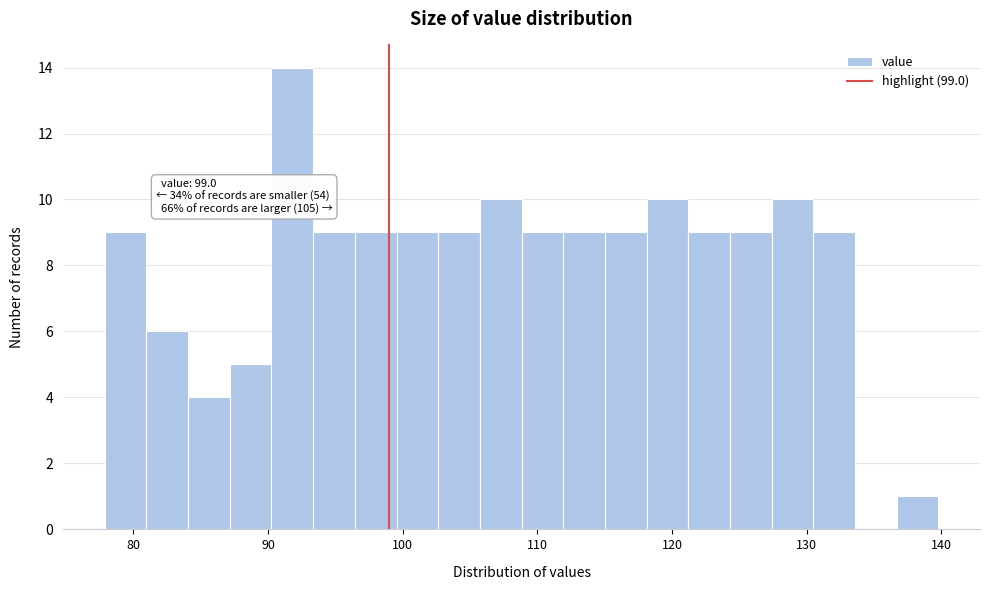

Read against the x-axis, roughly where is the centre of the tallest bar?

92